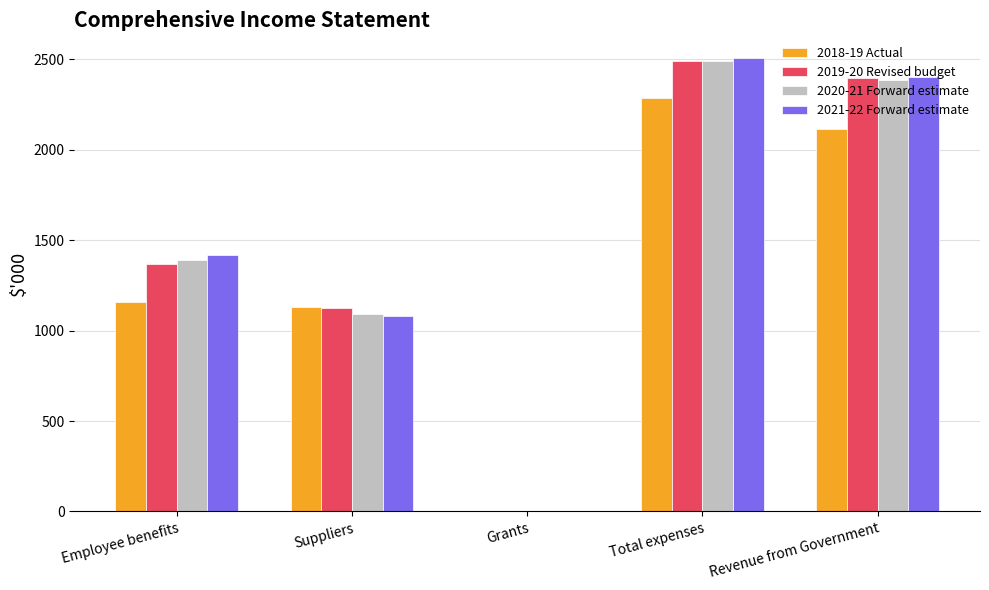

Count the number of data series in this chart.

4